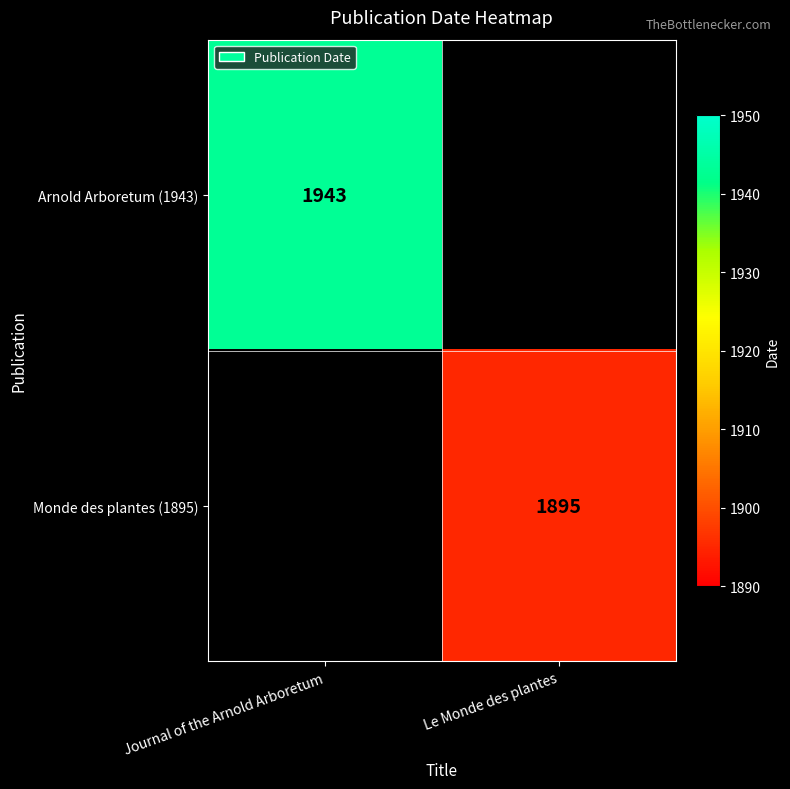

The value of Monde des plantes (1895) at Le Monde des plantes is 2831. True or false?

False